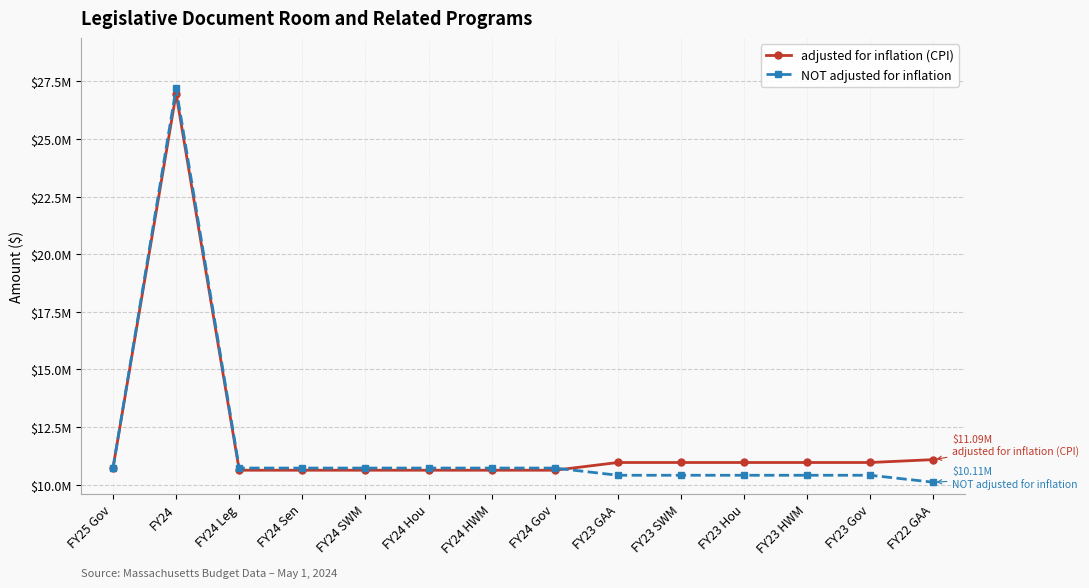

What is the difference between the highest and lowest values at FY24 Gov?

93978